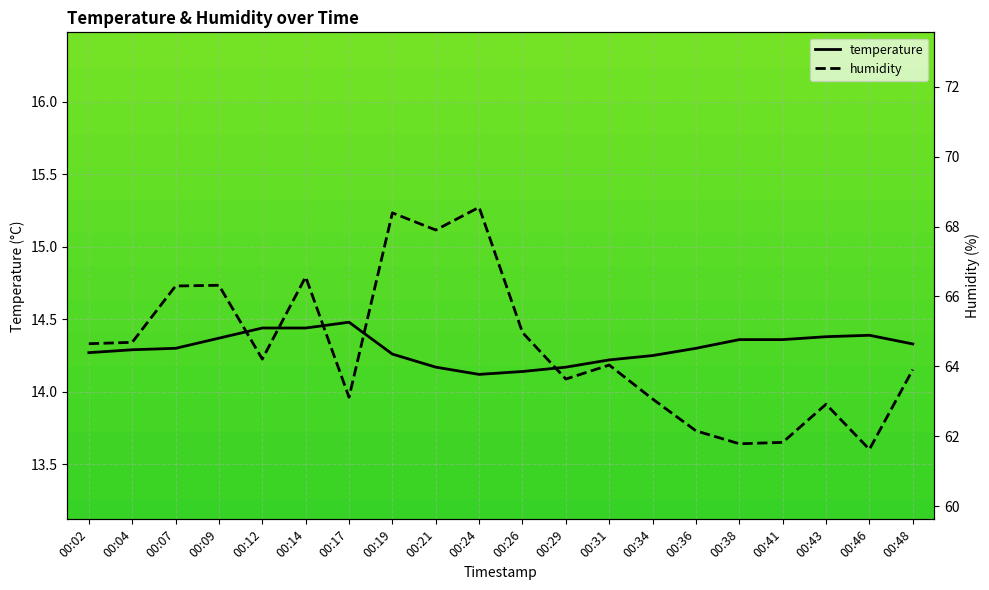

Is the value of humidity at 00:21 greater than the value of temperature at 00:14?

Yes